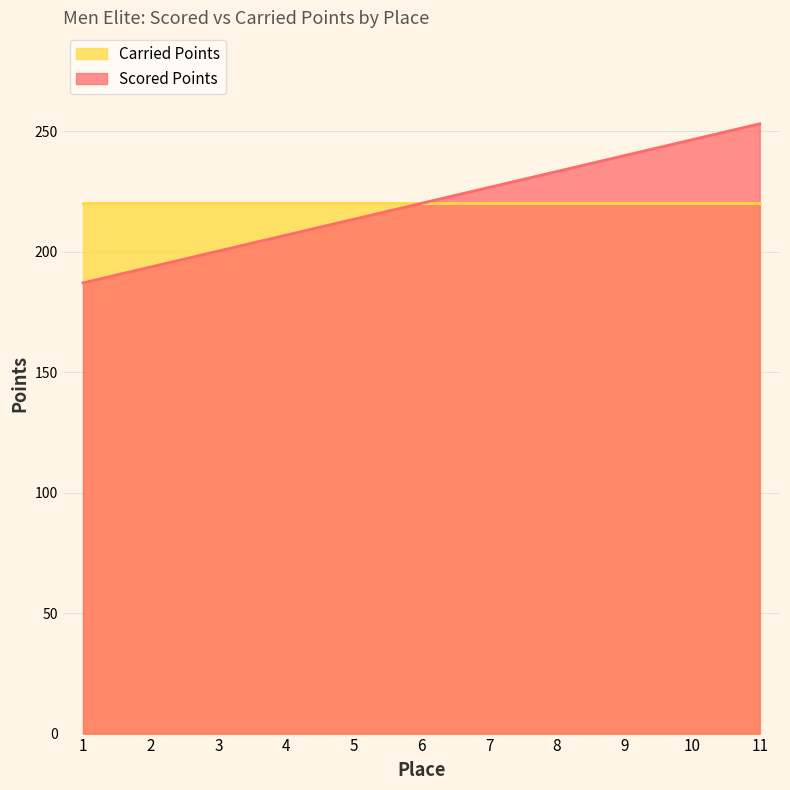

List the labels in order of value, largest first.

11, 10, 9, 8, 7, 6, 5, 4, 3, 2, 1